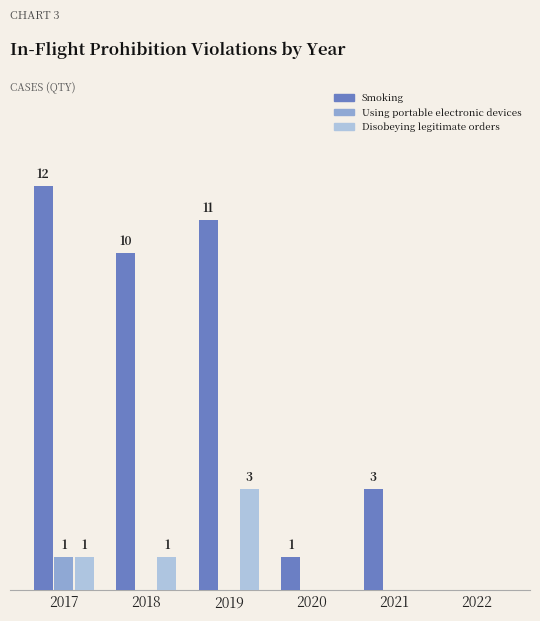

Which series has the largest range (max minus min)?

Smoking